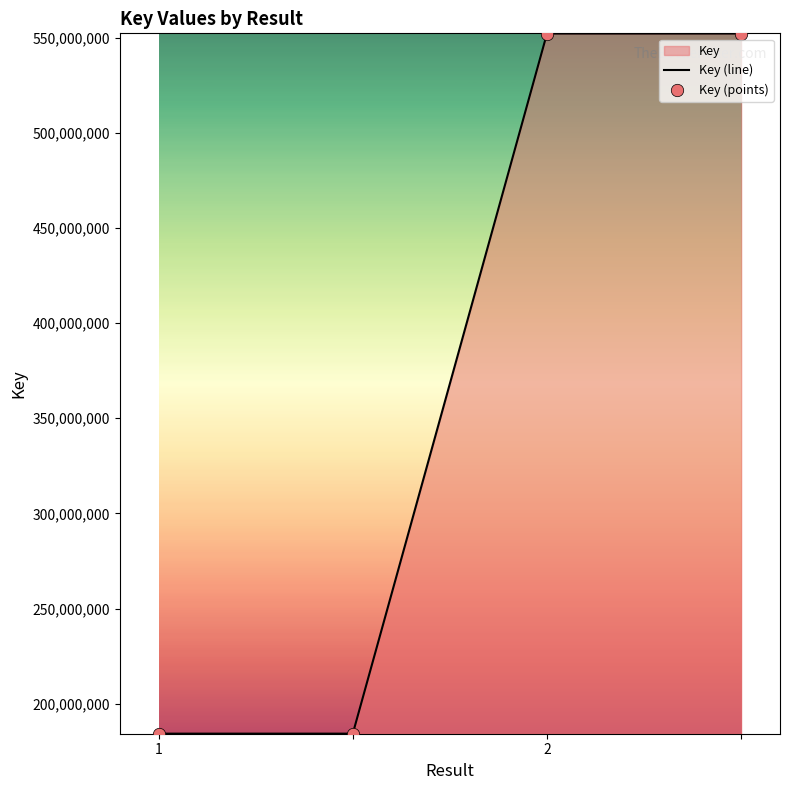

Which series has the largest total across all categories?

Key (line)